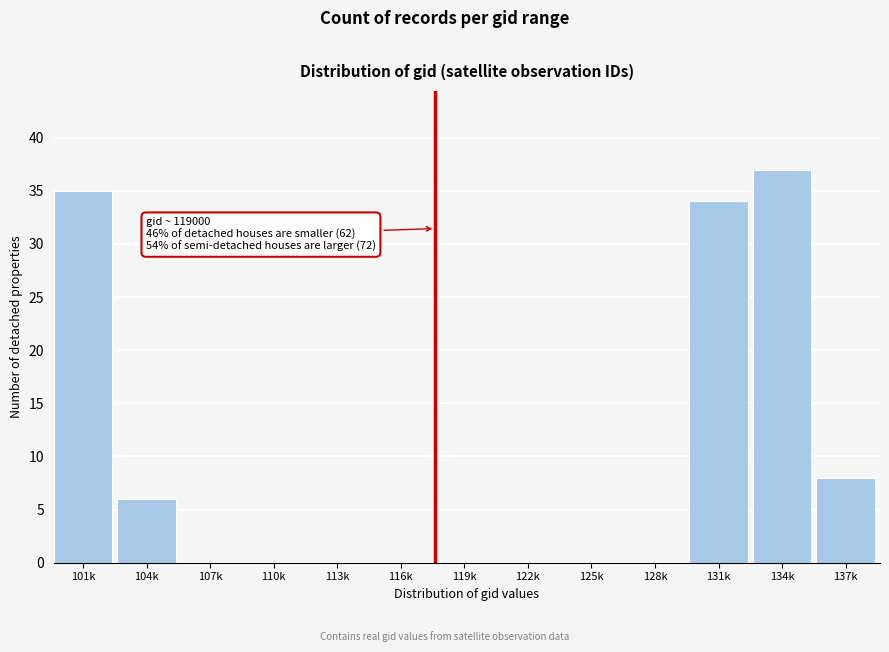

Reading left to right, transcribe all the data shown in this chart.

101k=35	104k=6	107k=0	110k=0	113k=0	116k=0	119k=0	122k=0	125k=0	128k=0	131k=34	134k=37	137k=8